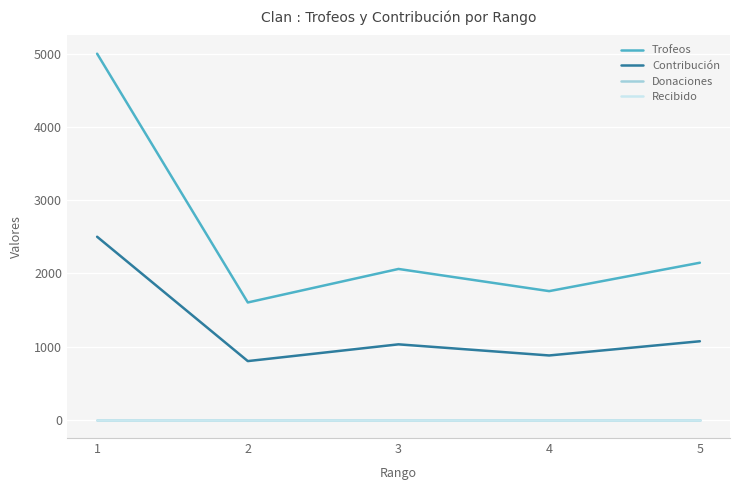

Read the Trofeos value at 3, to the nearest 50.

2050